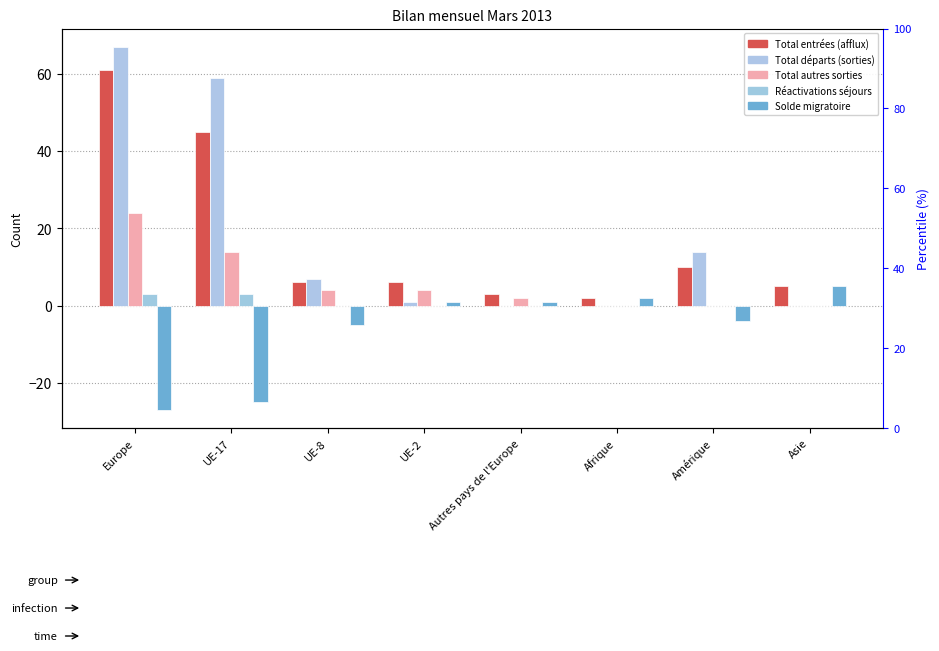

What is the maximum value for Total autres sorties?

24